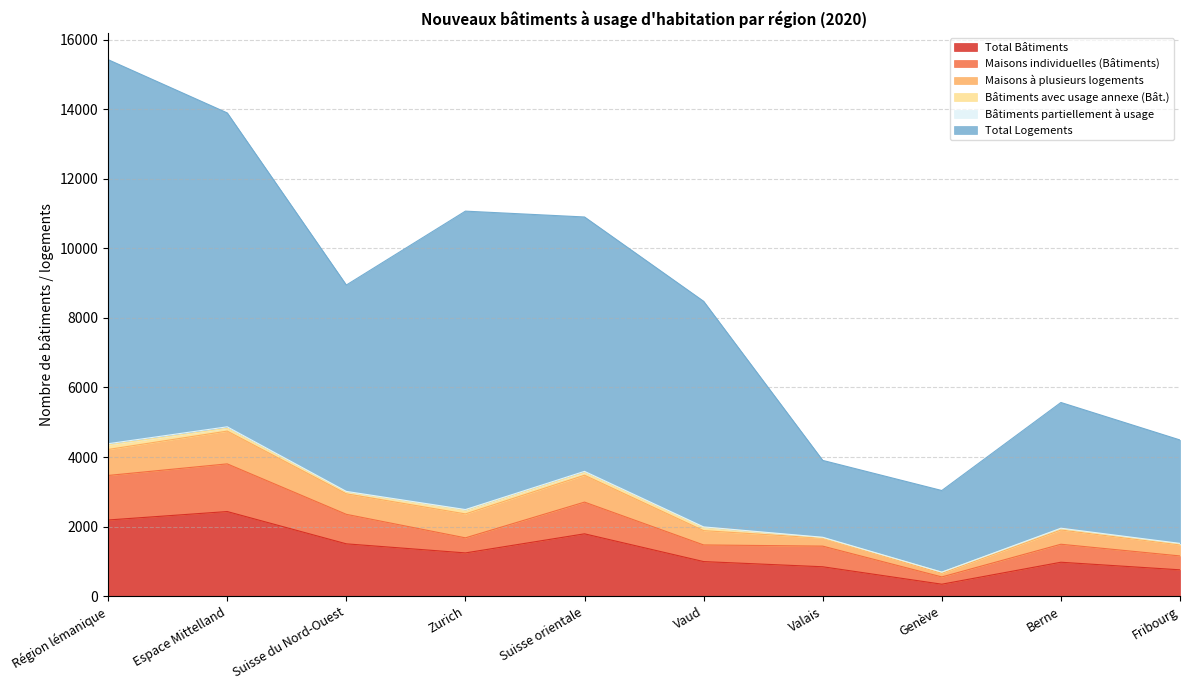

What is the label of the 10th point from the right?

Région lémanique